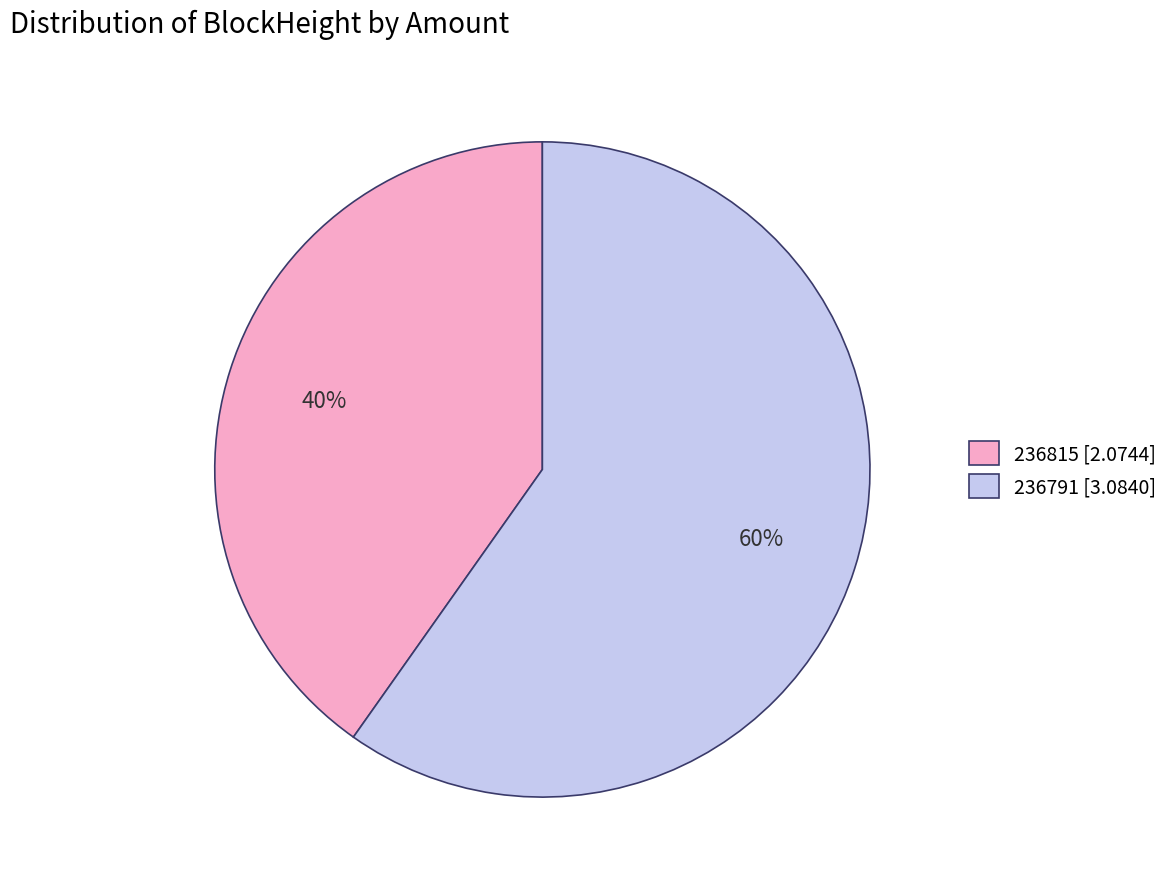

True or false: 236791 [3.0840] accounts for 73% of the total.

False